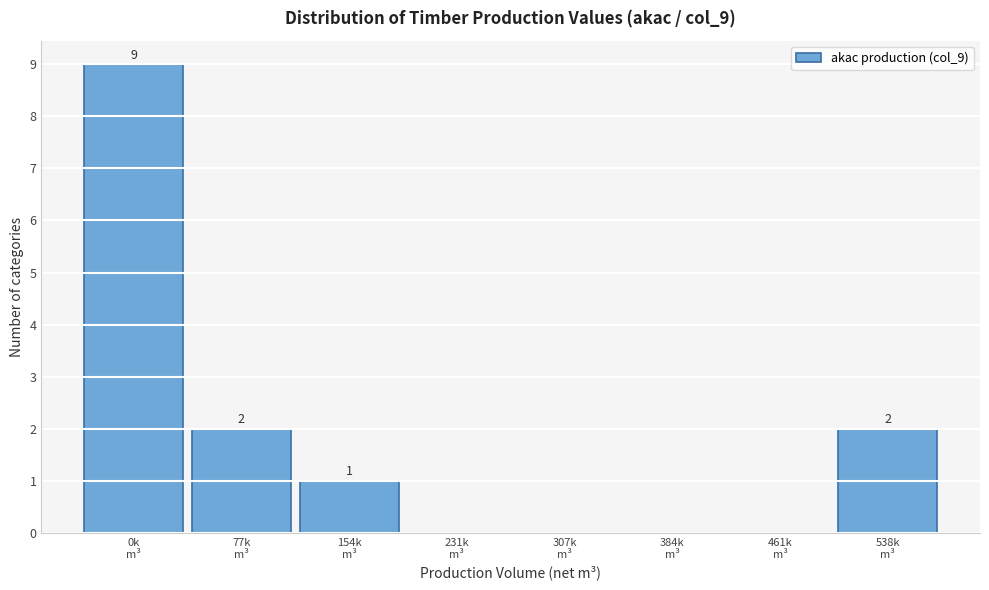

What is the greatest value displayed?

9